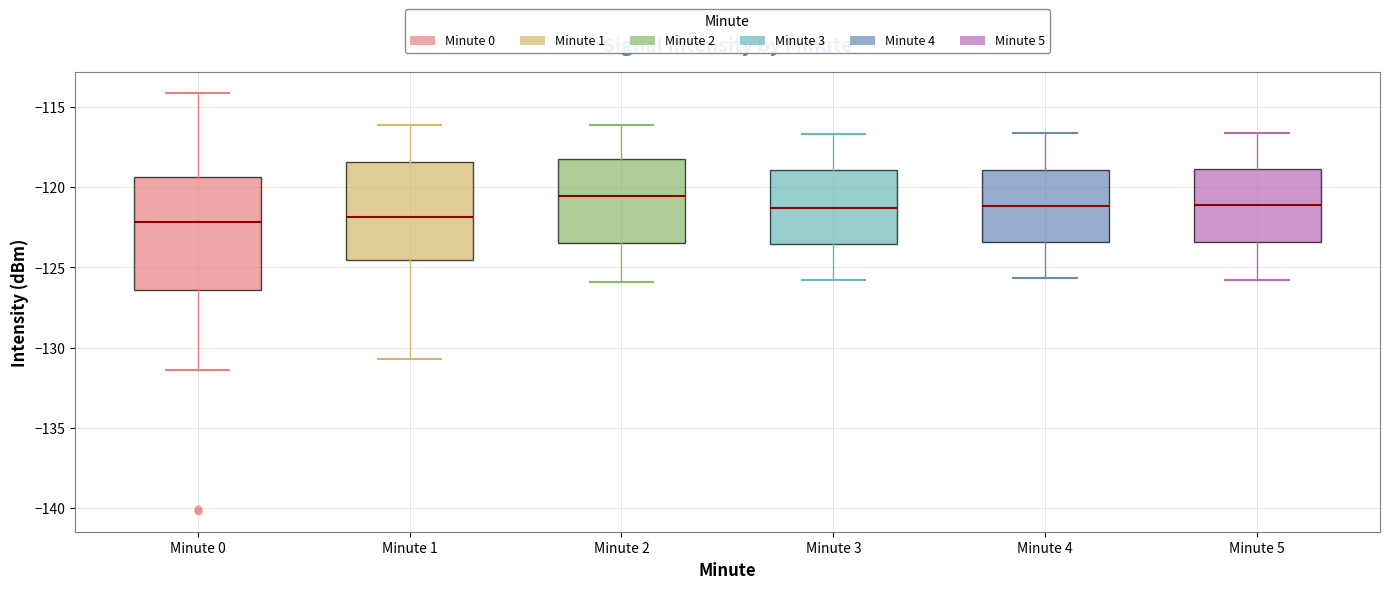

Which box's median line is the highest?

Minute 2